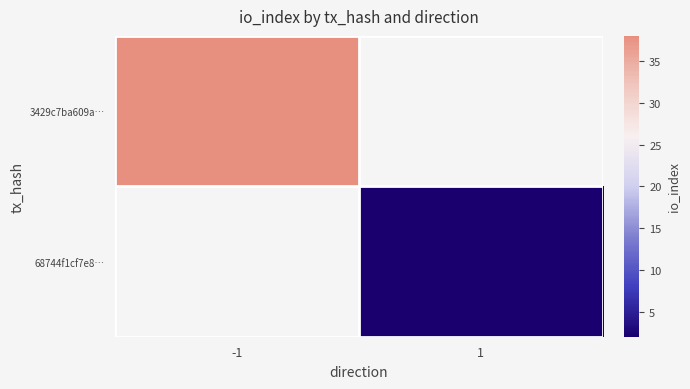

At which category is the sum across all series the highest?

-1